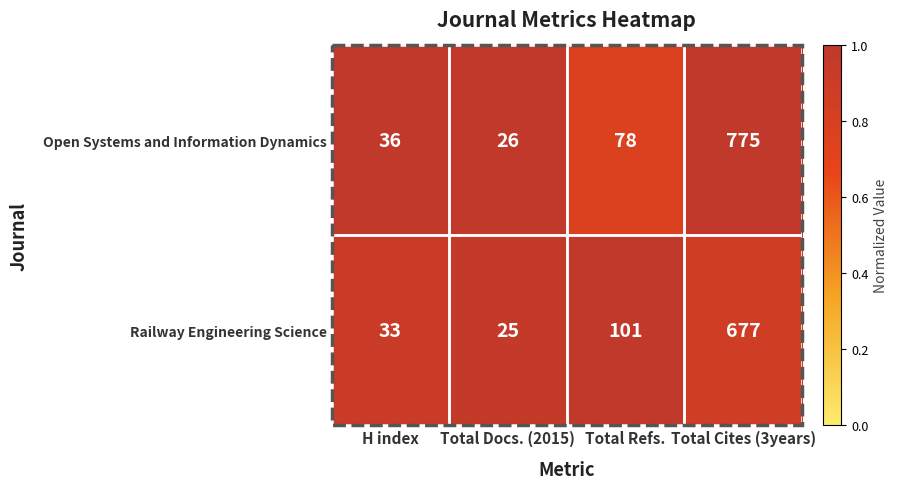

Which series has the largest range (max minus min)?

Open Systems and Information Dynamics